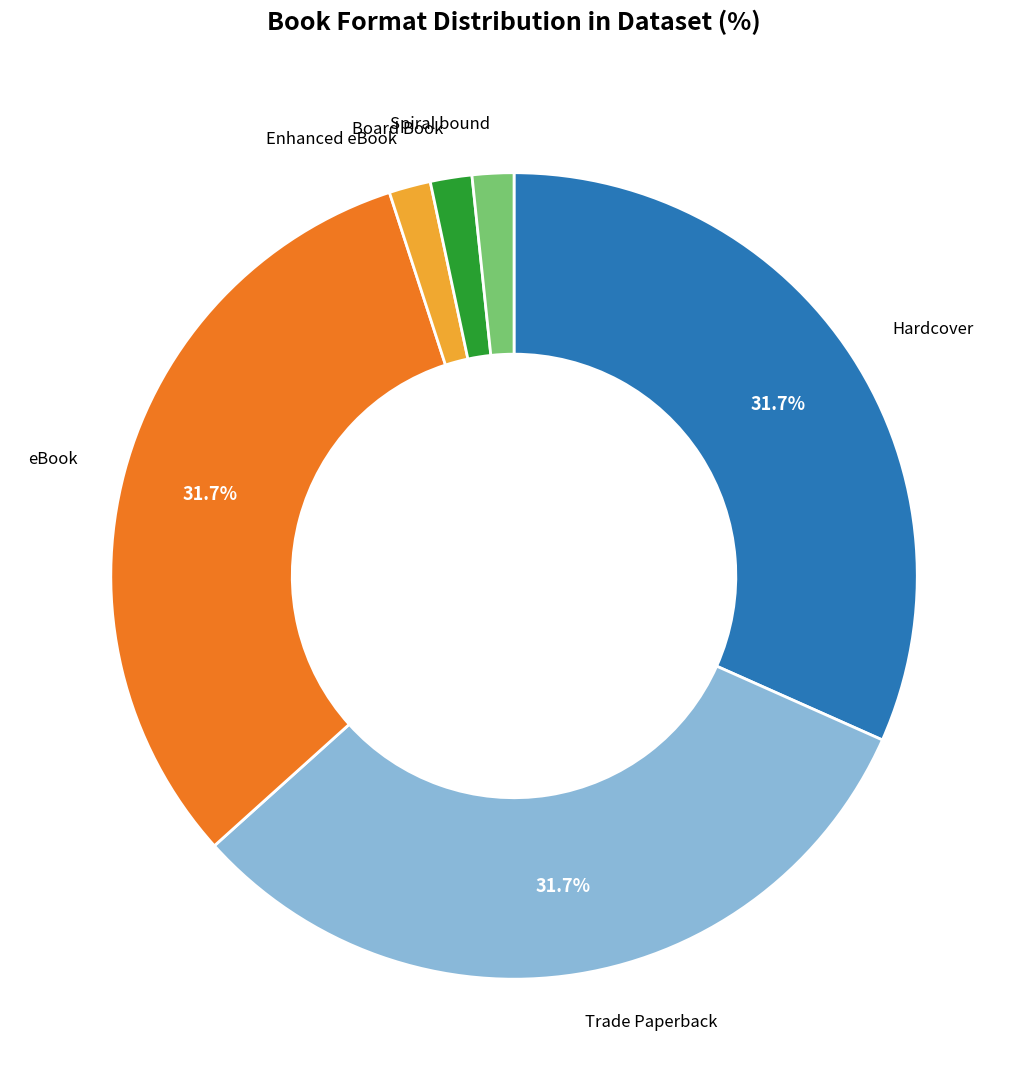

To the nearest percent, what is the difference between the largest and smallest slice percentages?

30%